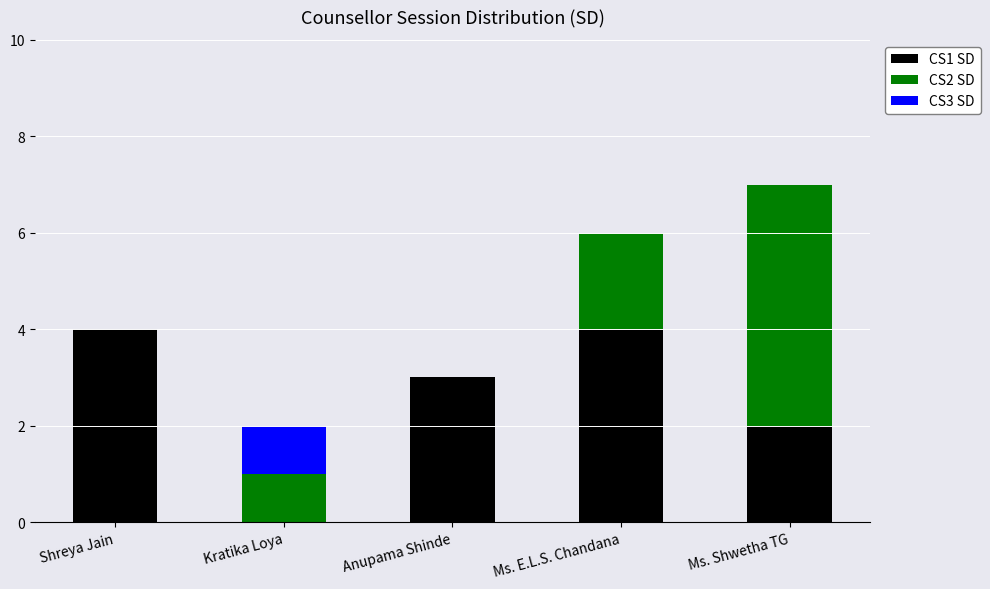

At which category is the sum across all series the highest?

Ms. Shwetha TG